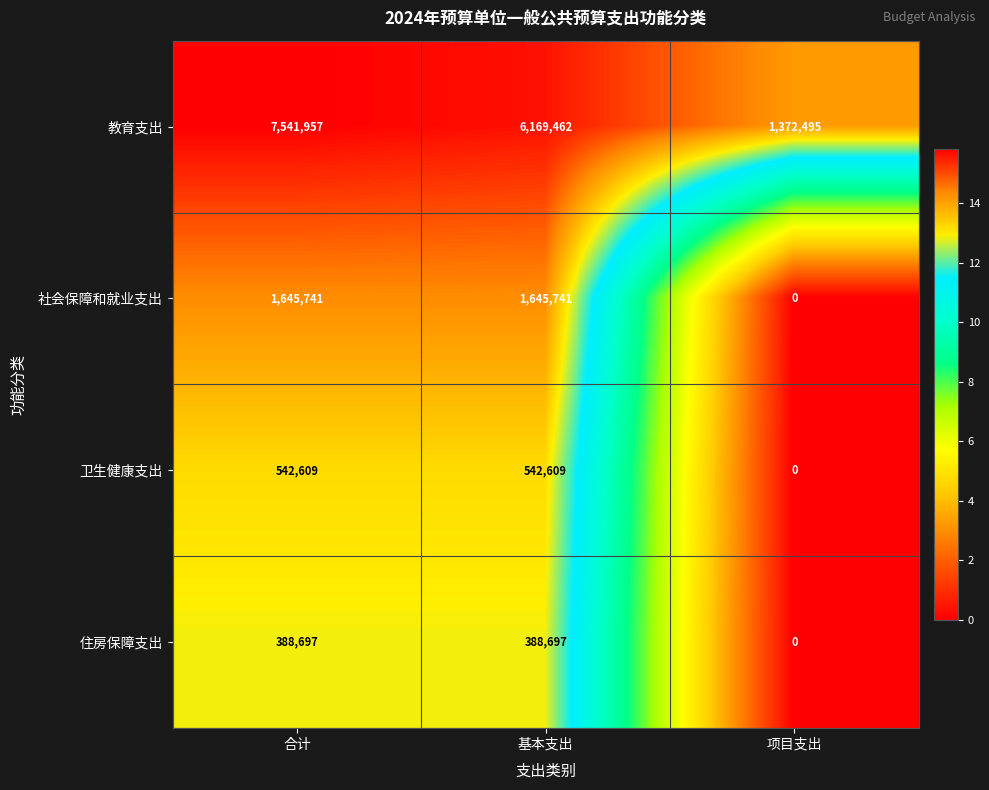

Reading left to right, transcribe all the data shown in this chart.

教育支出: 合计=7541957	基本支出=6169462	项目支出=1372495
社会保障和就业支出: 合计=1645741	基本支出=1645741	项目支出=0
卫生健康支出: 合计=542609	基本支出=542609	项目支出=0
住房保障支出: 合计=388697	基本支出=388697	项目支出=0